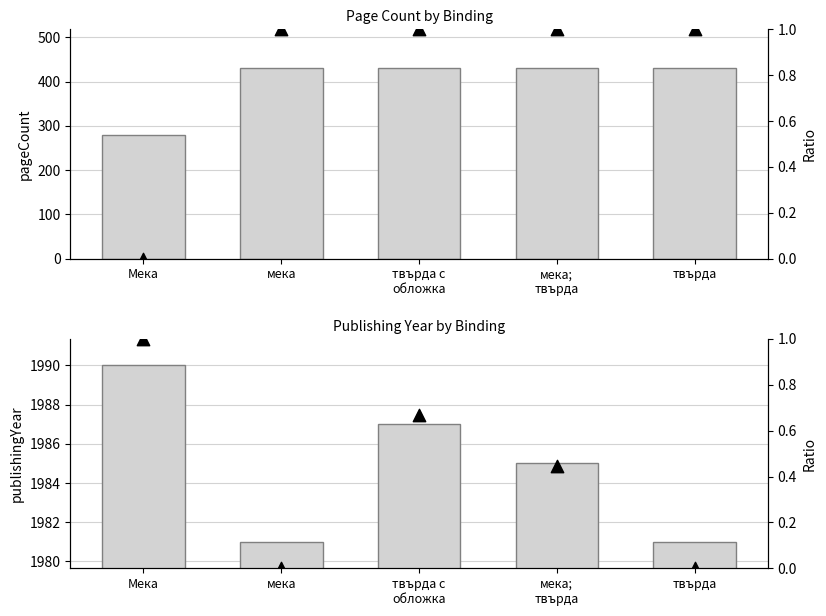

Is the value of publishingYear at твърда с
обложка greater than the value of pageCount at твърда?

Yes